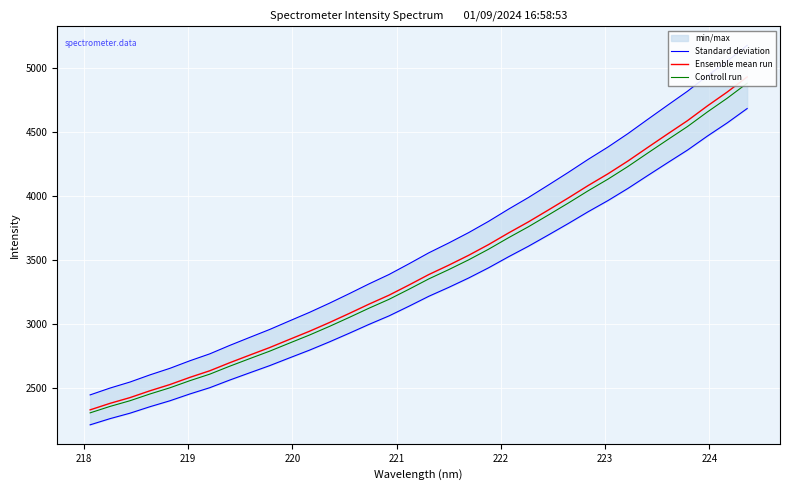

What is the lowest value of the Ensemble mean run series?

2333.2